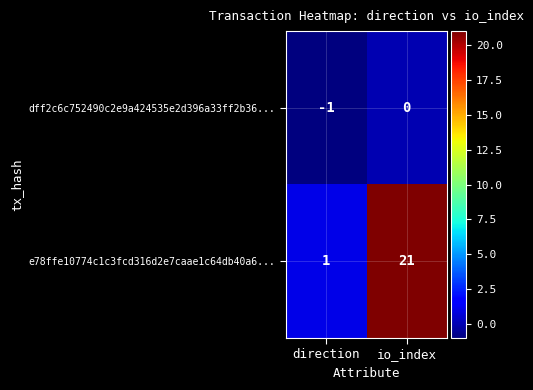

True or false: e78ffe10774c1c3fcd316d2e7caae1c64db40a6... has a value of 0 at direction.

False